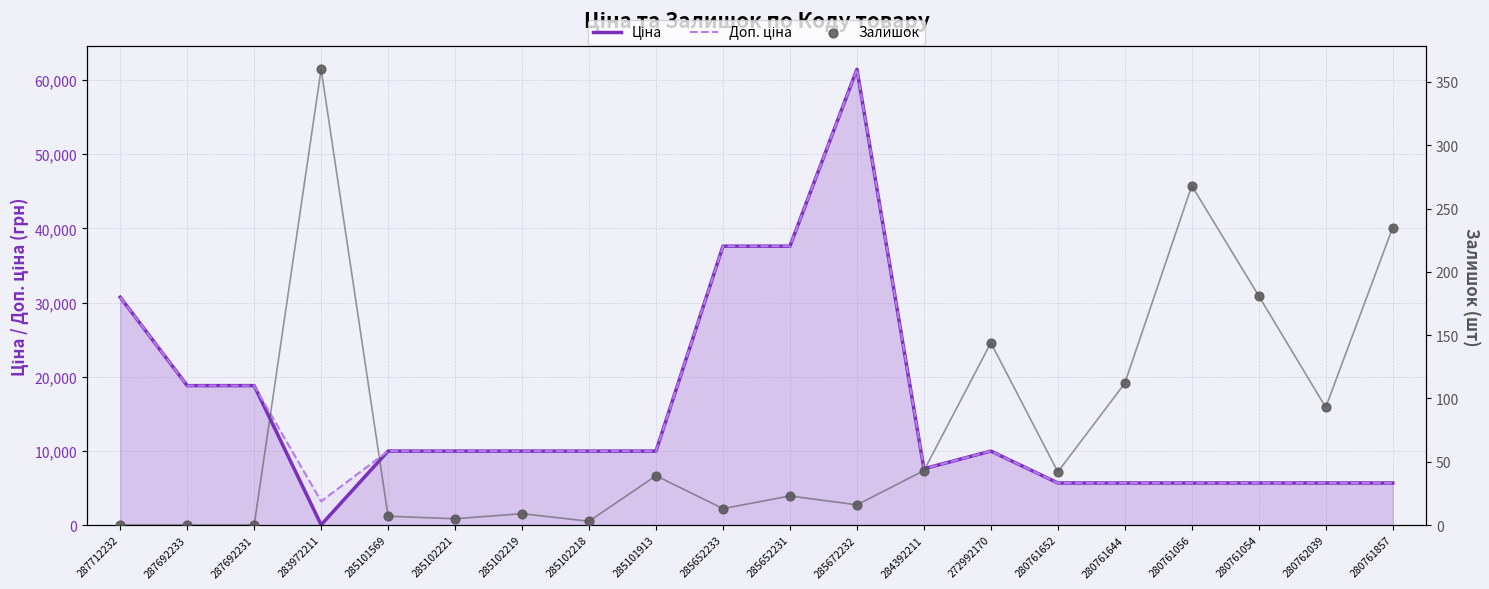

Which series reaches the maximum Y coordinate?

Ціна